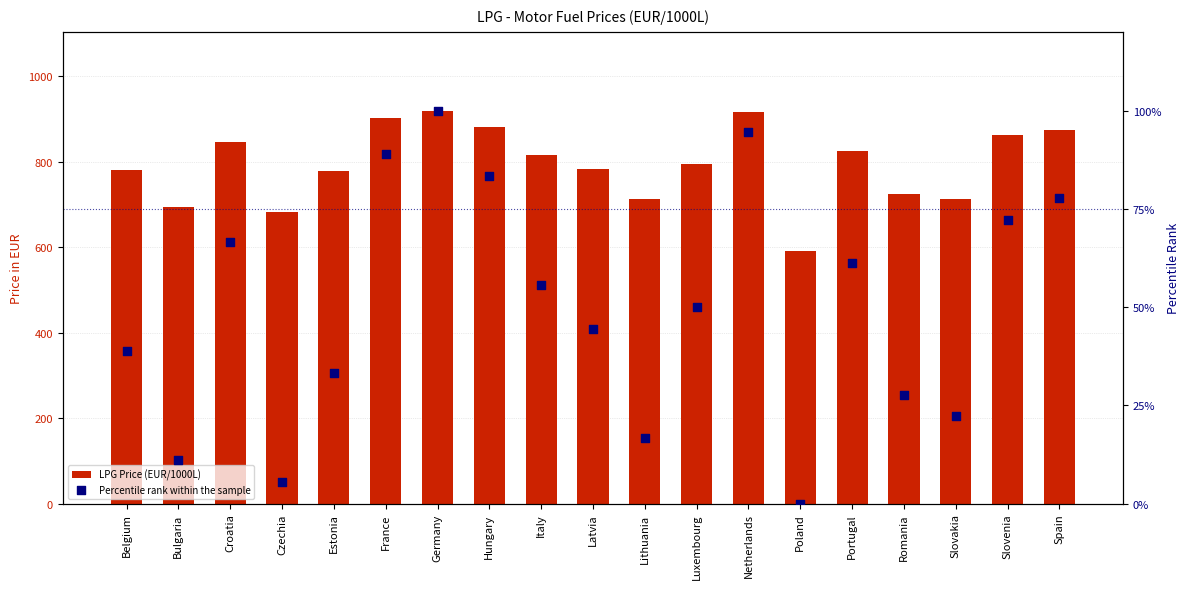

At how many categories does at least one series exceed 175?

19